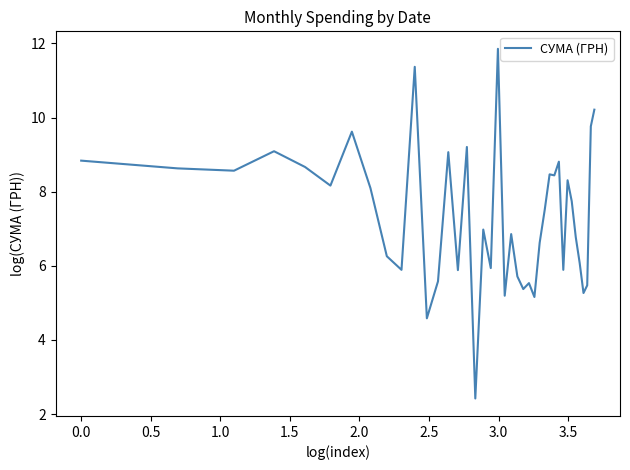

What is the difference between the maximum and minimum values?

9.4